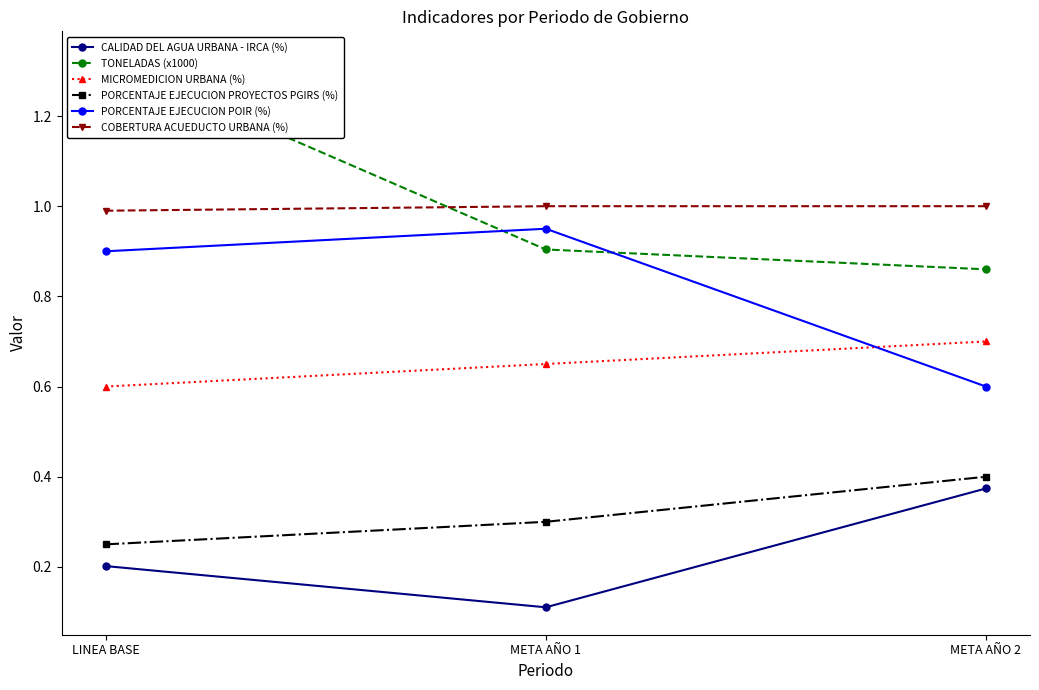

What is the difference between the highest and lowest values at META AÑO 1?

0.9